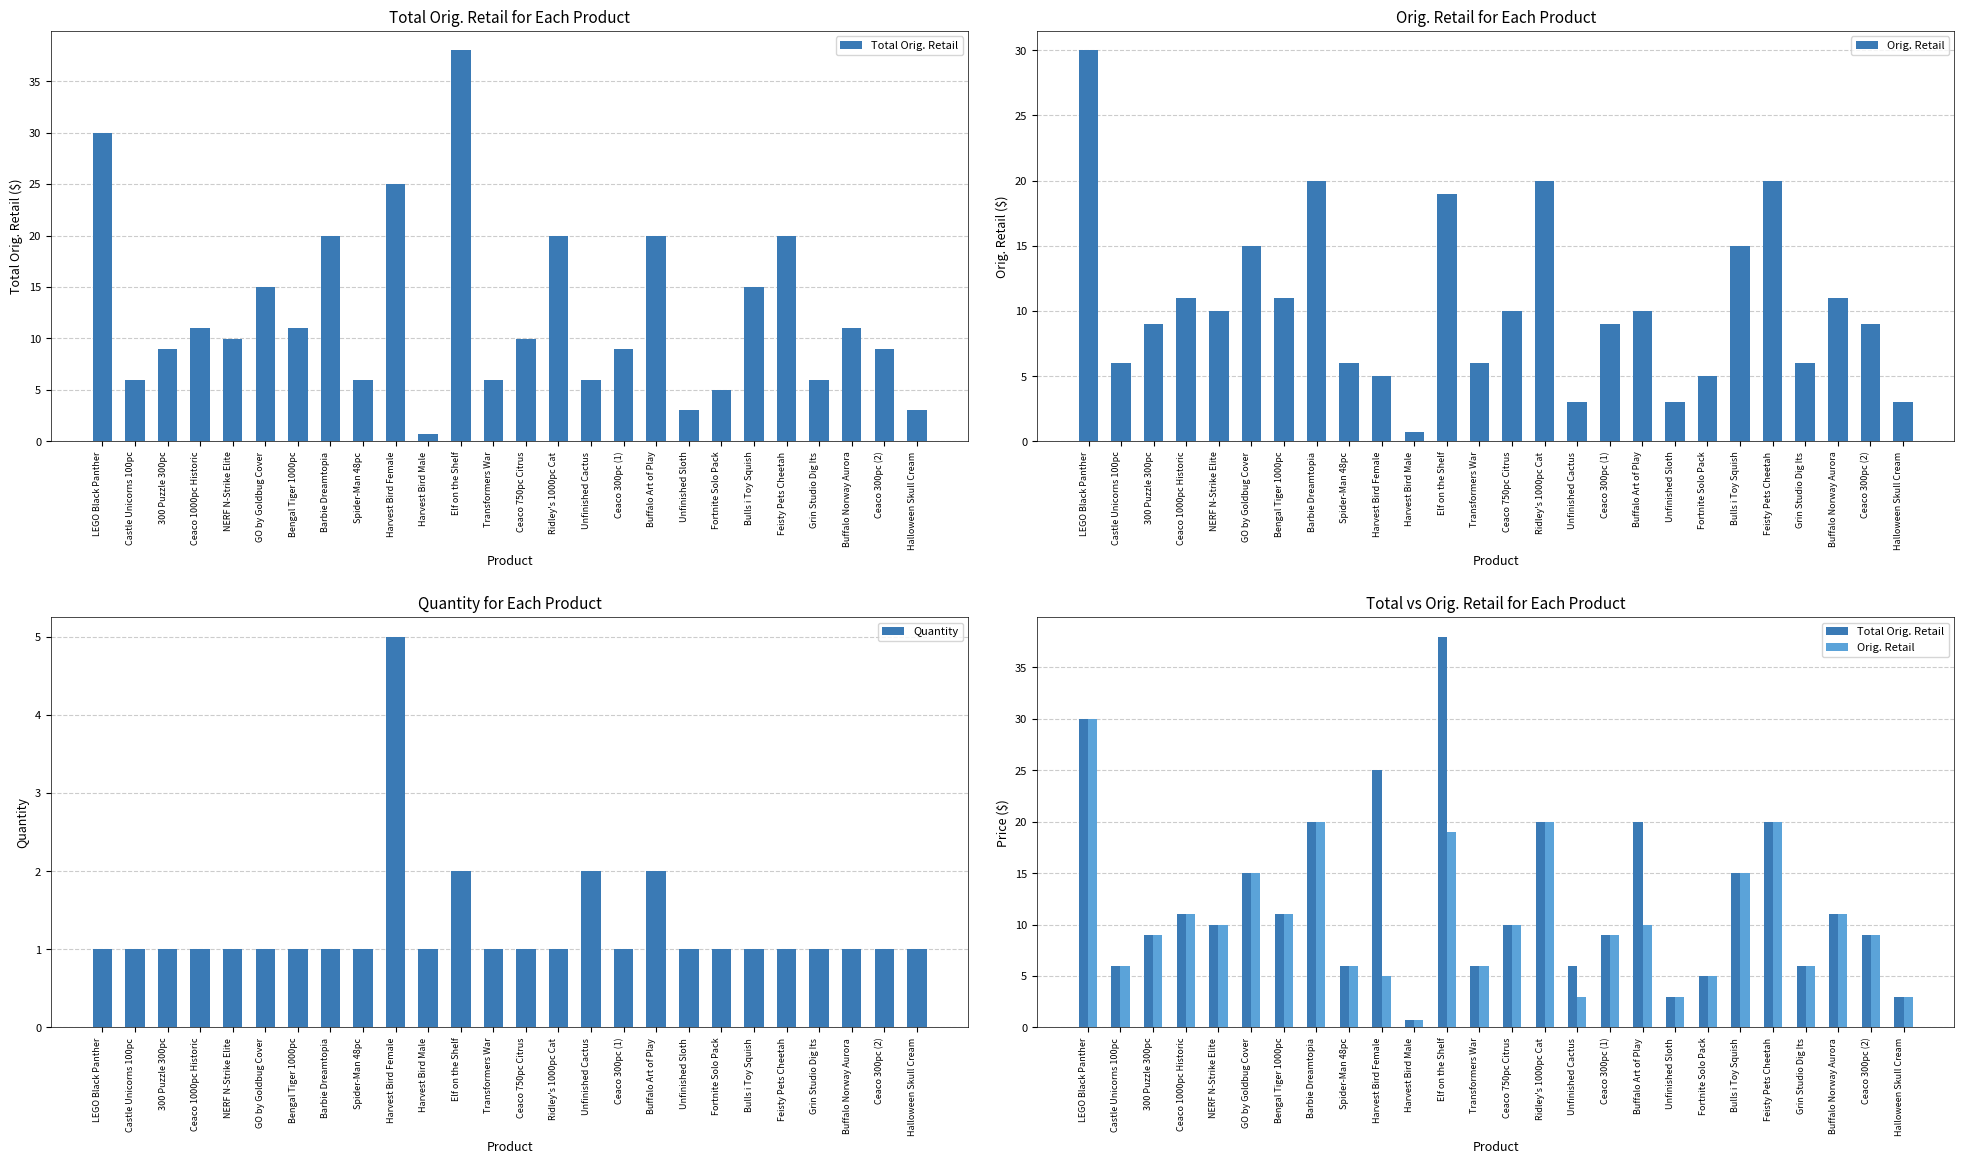

Which category has the highest value in the Quantity series?

Harvest Bird Female